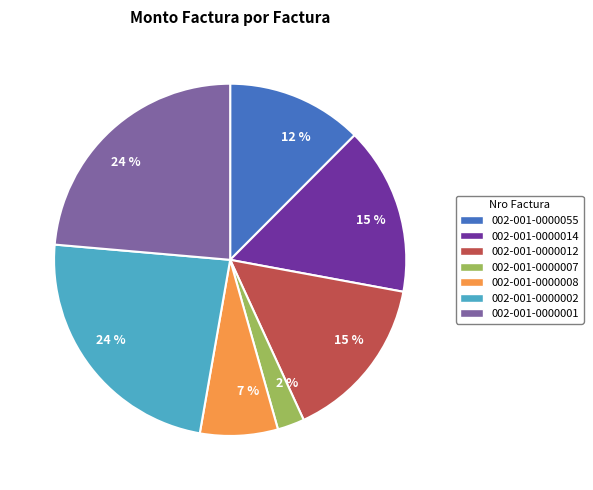

Is there any slice that represents more than half of the pie?

No